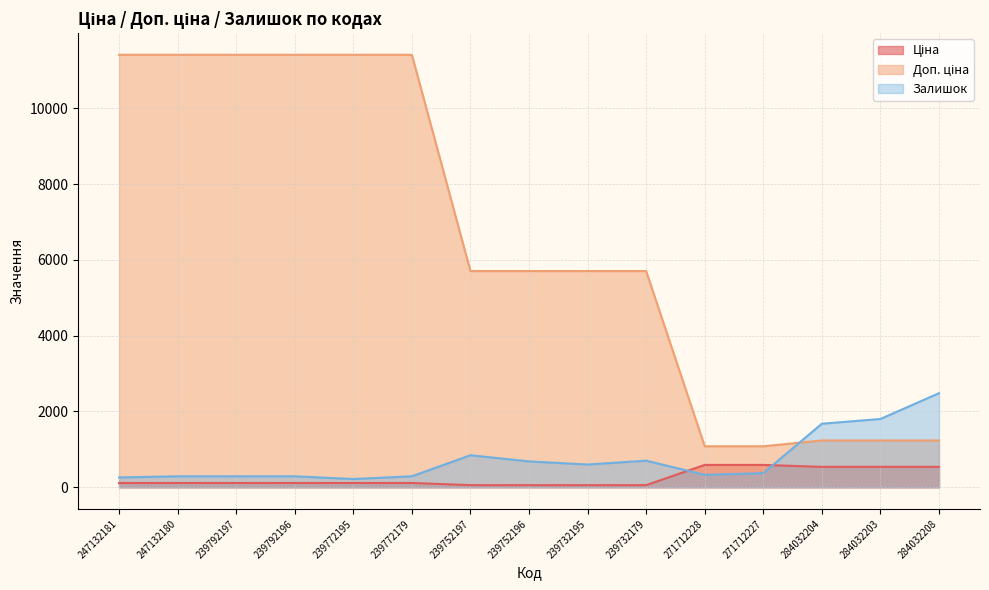

What is the sum of the Ціна values at 239752196 and 239732195?

114.1